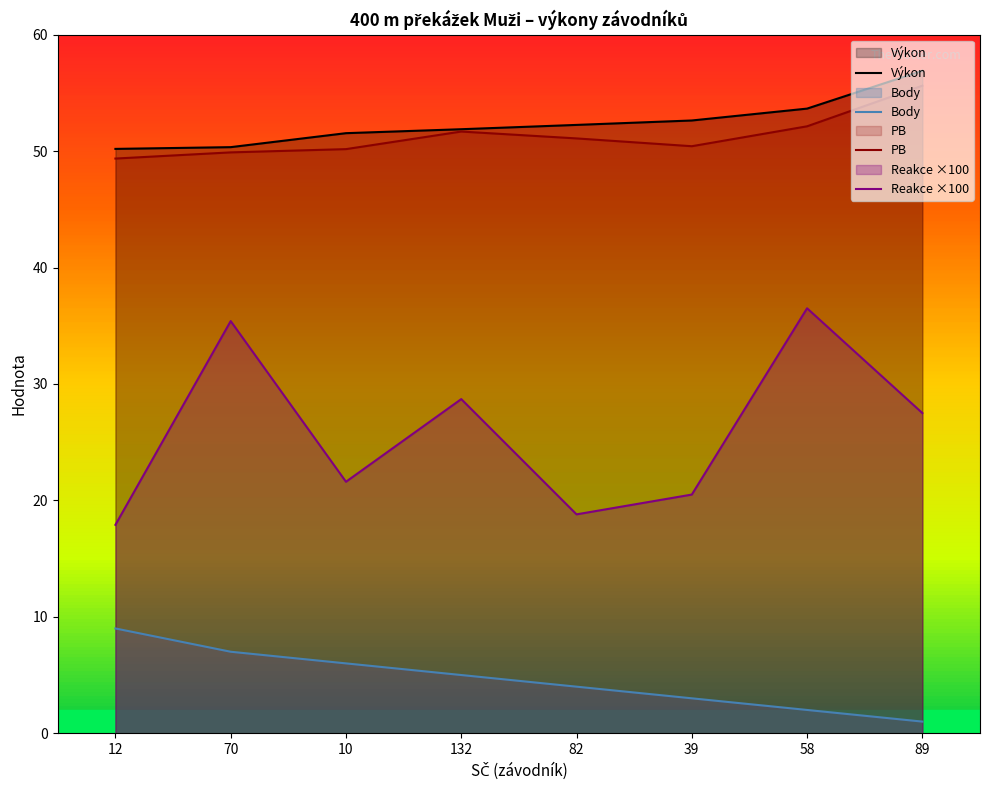

At which category does the chart reach its minimum across all series?

89